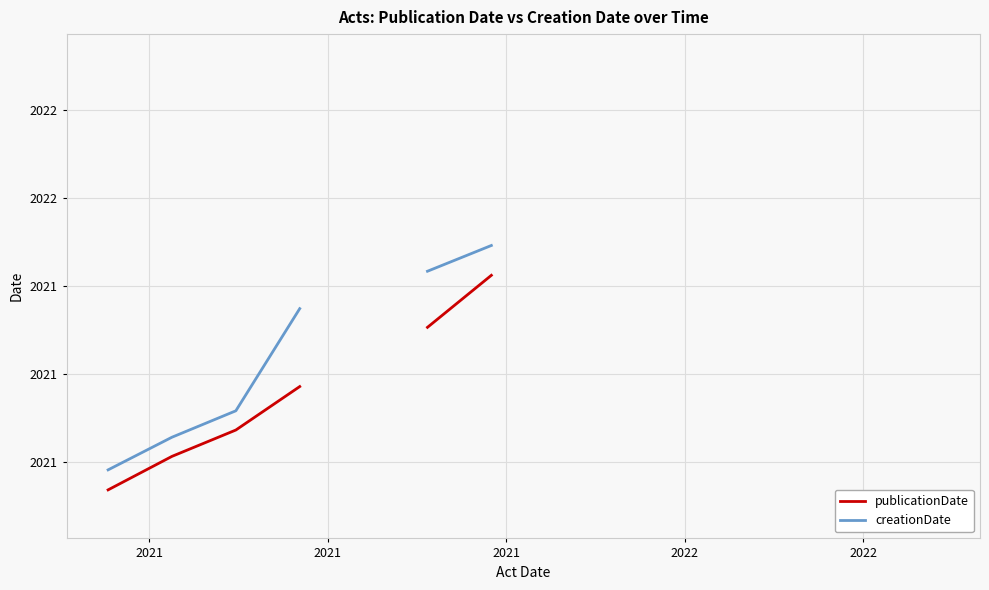

What is the difference between the second highest and second lowest values in the publicationDate series?

0.9